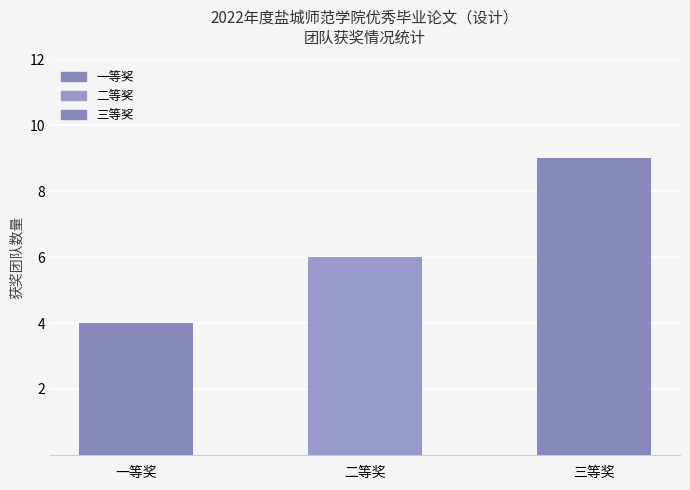

Is it true that the value at 三等奖 is 3?

False